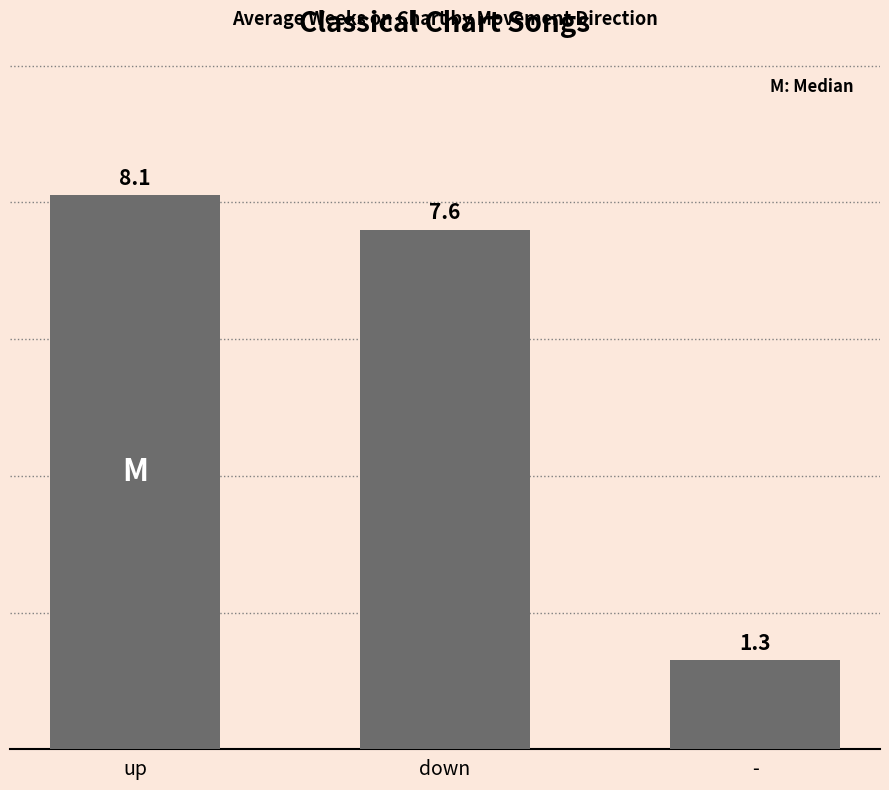

What is the approximate value at up?

8.1